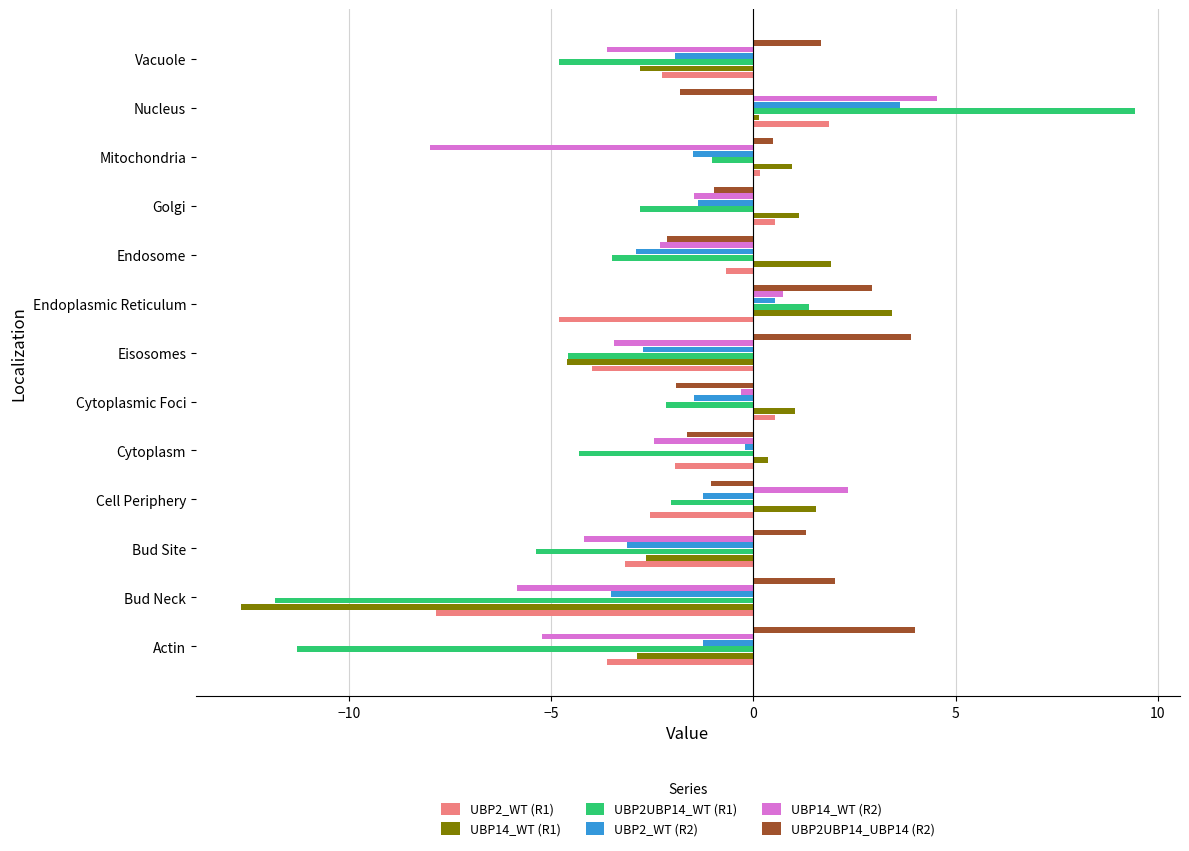

Which series has the largest total across all categories?

UBP2UBP14_UBP14 (R2)